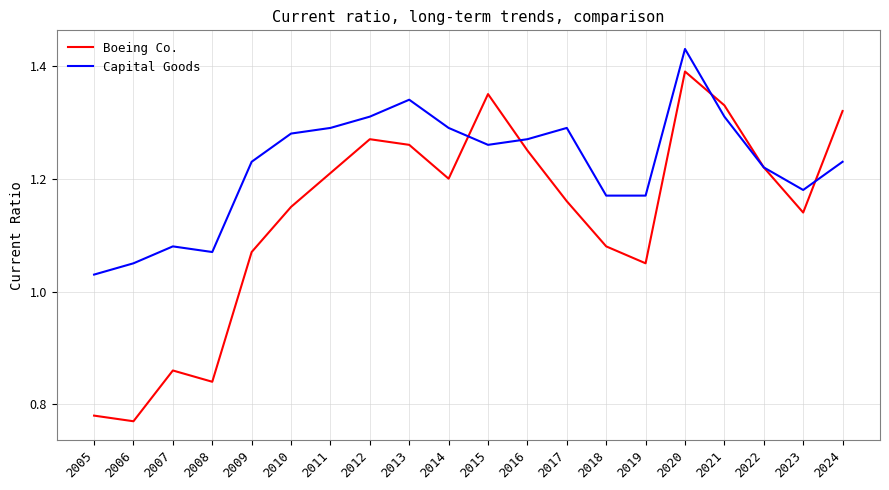

At 2012, list the series in order from largest to smallest.

Capital Goods, Boeing Co.